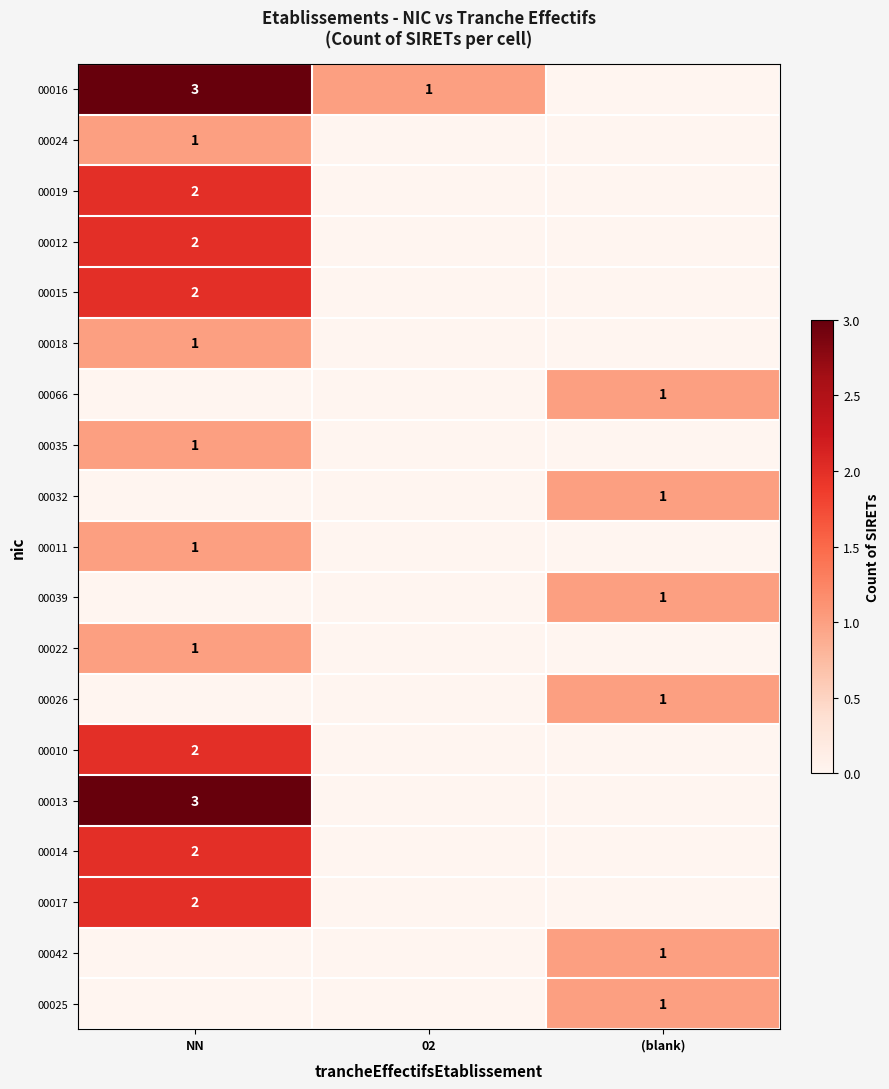

The 00013 series shows 3 at NN. True or false?

True